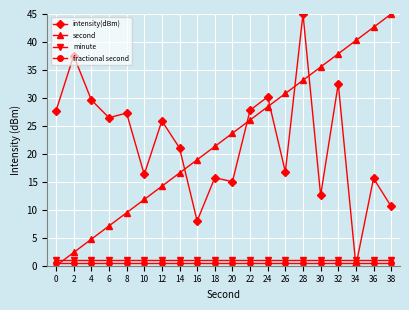

At how many categories does at least one series exceed 31?

7